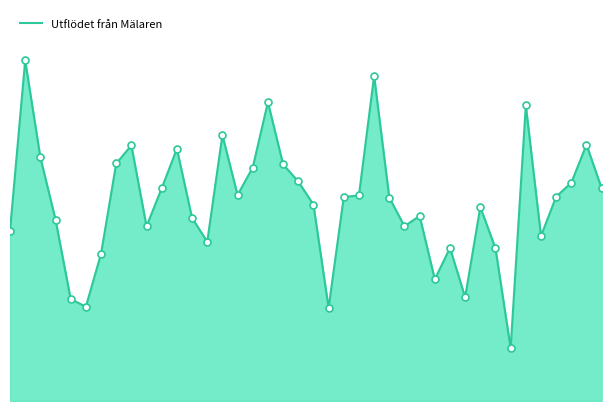

Is this an area chart (filled region under the line)?

Yes